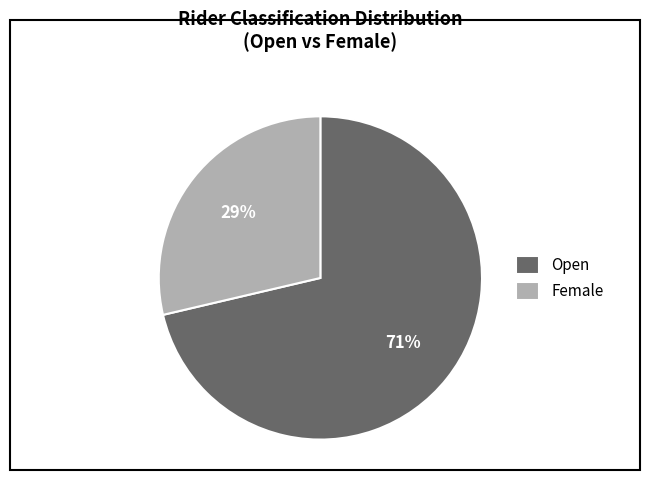

Do Female and Open together represent more than half of the pie?

Yes